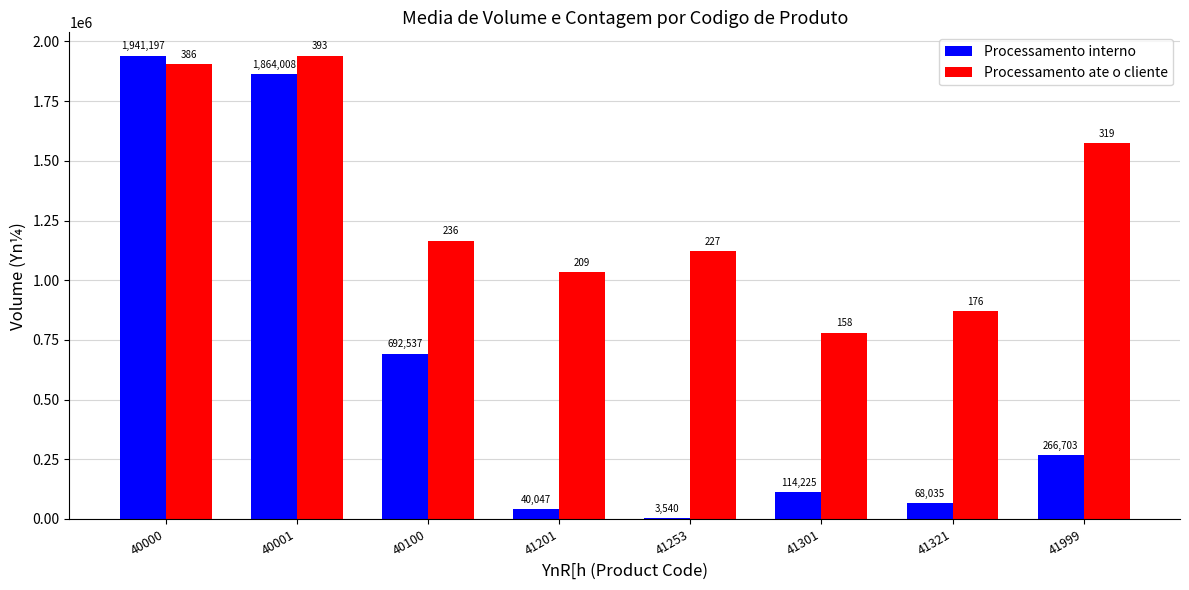

What are all the series names shown in the legend?

Processamento interno, Processamento ate o cliente